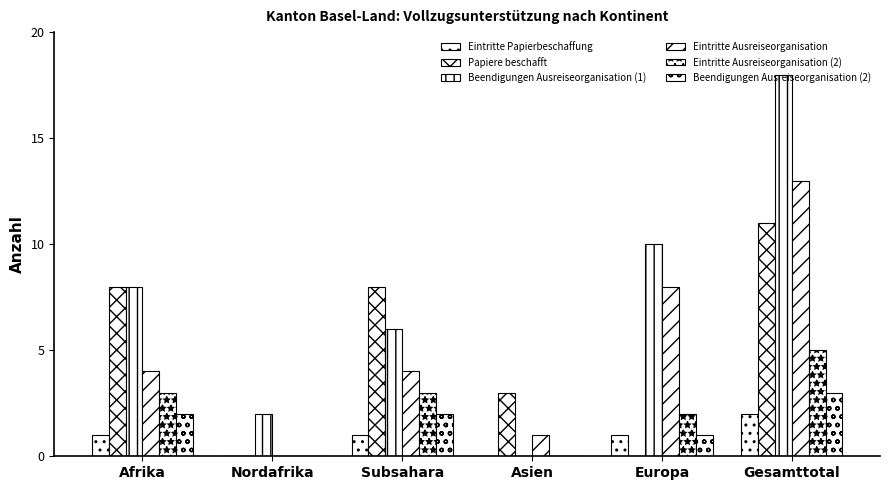

Count the Papiere beschafft values in the range 0 to 8.

5